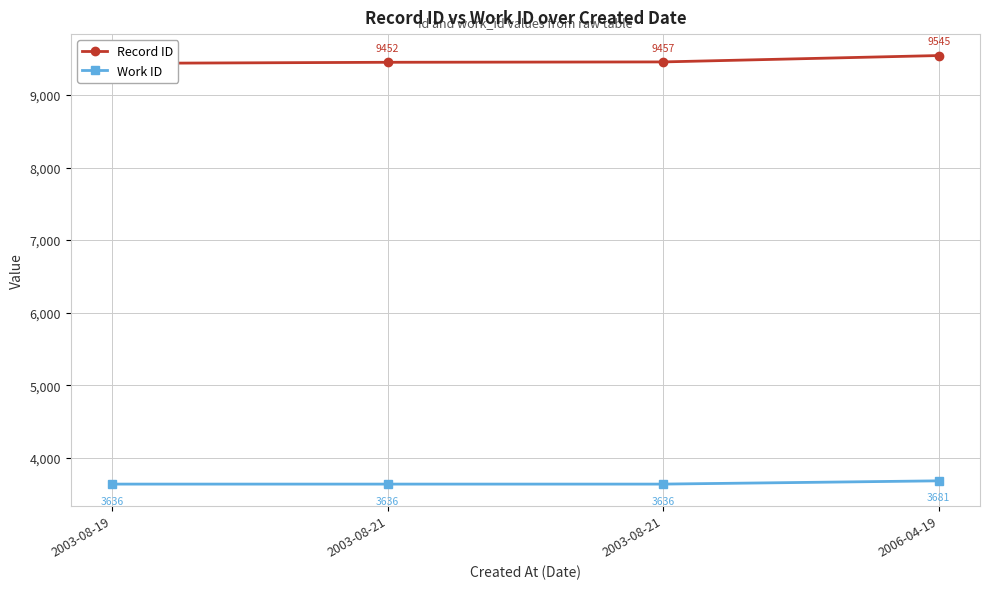

What is the label of the 4th point from the right?

2003-08-19